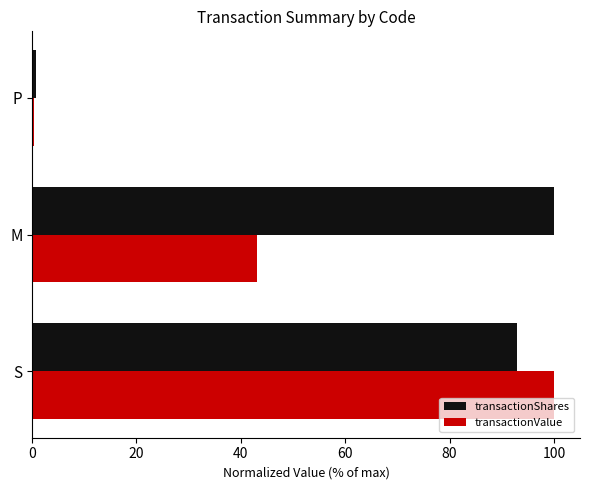

True or false: transactionValue has a value of 43.0 at M.

True